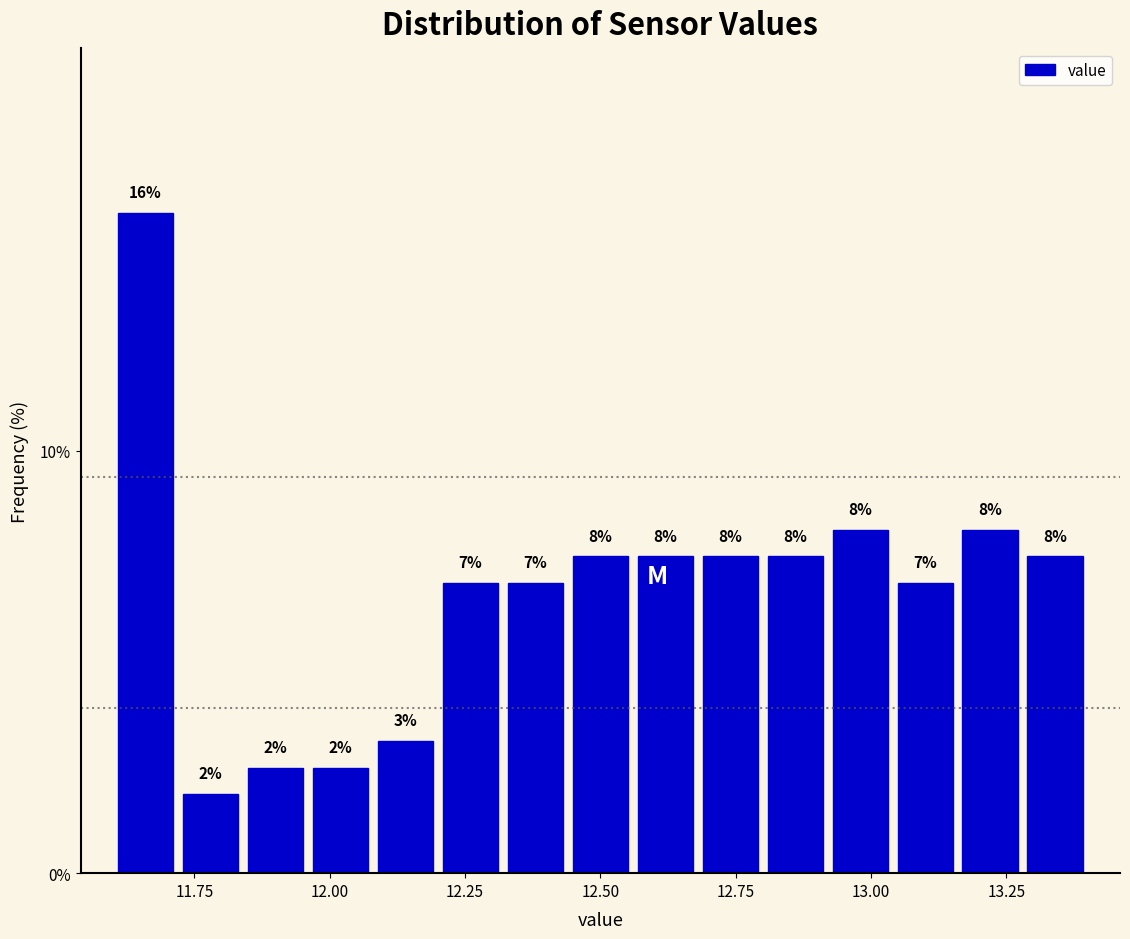

Around what value on the x-axis is the tallest bar? Give the approximate position of its centre, as read against the axis.

11.65